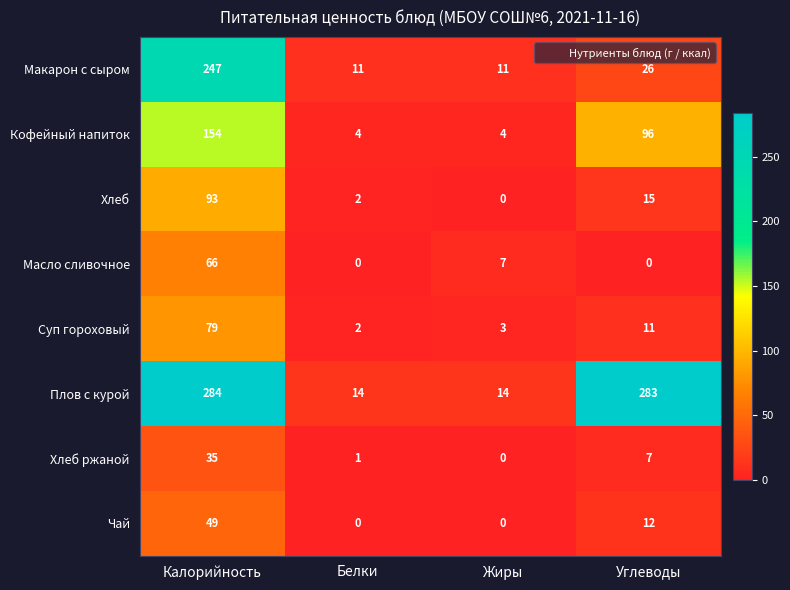

What is the spread (max minus min) of values at Белки?

14